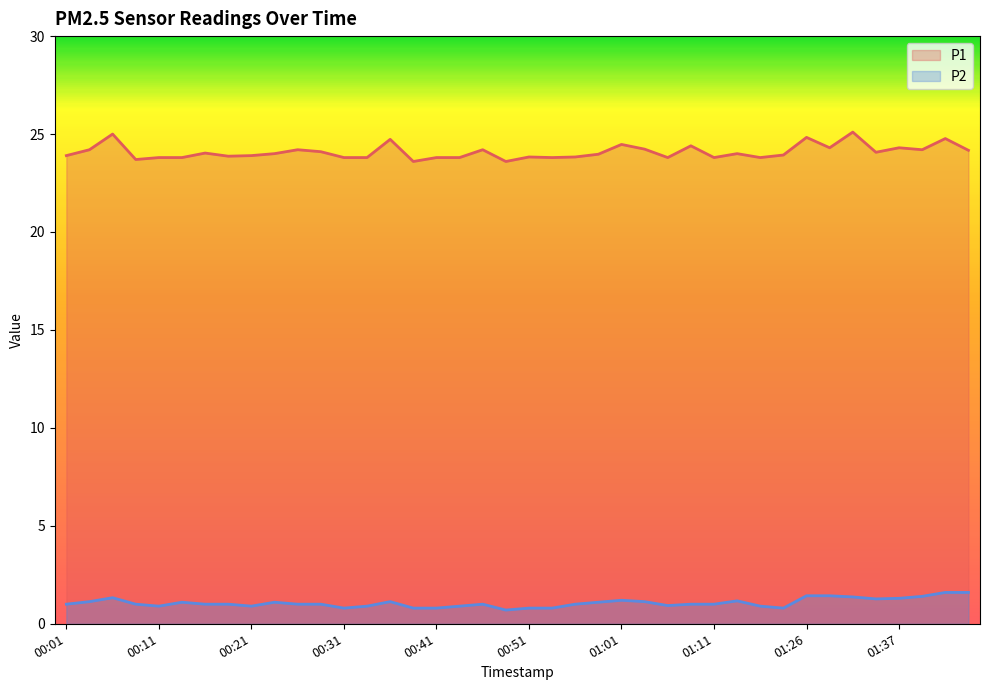

Which category has the lowest value in the P2 series?

00:48